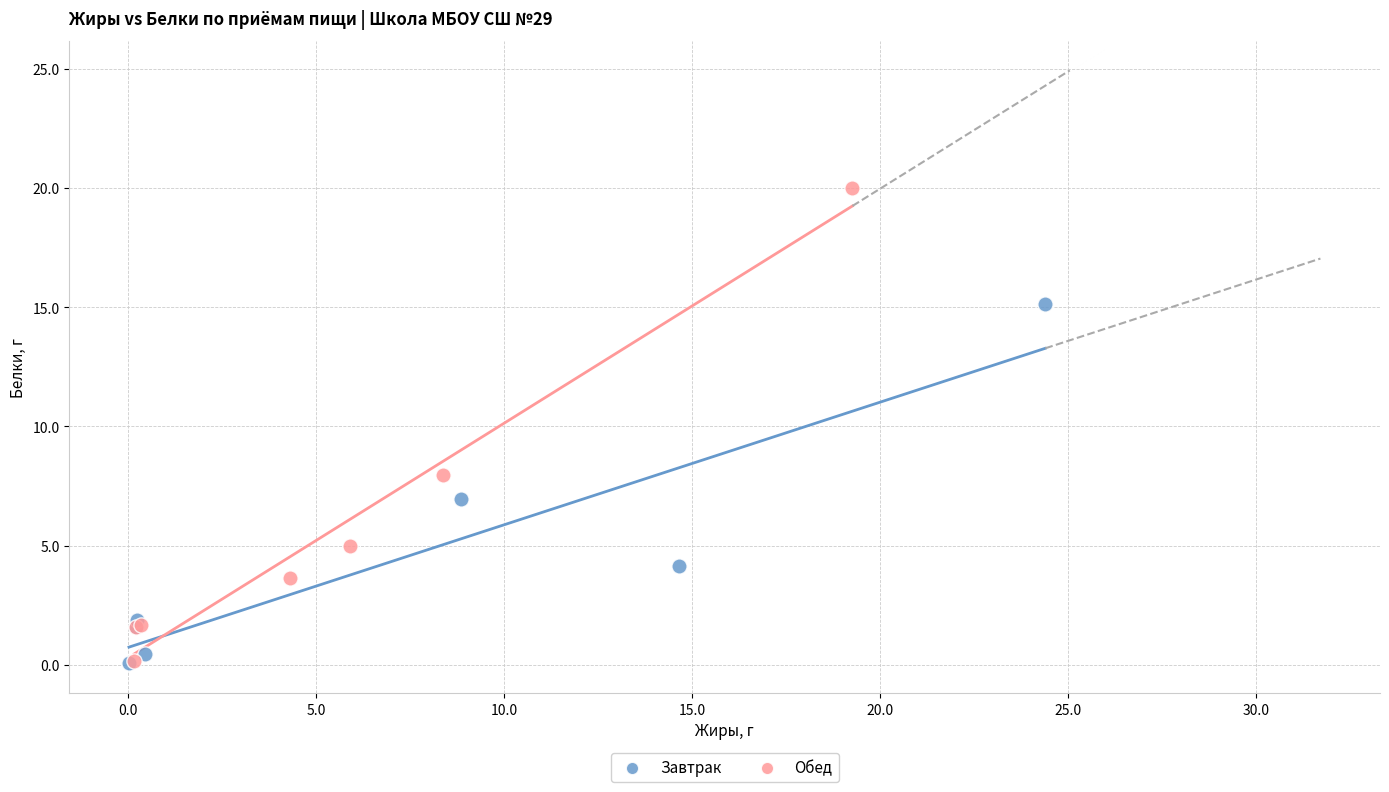

Which series has the largest Y range (max minus min)?

Обед